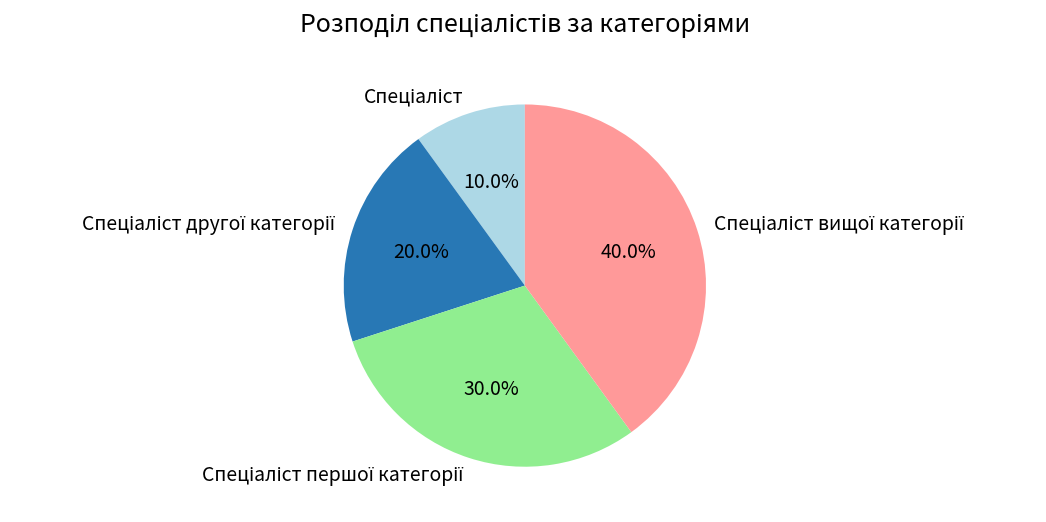

To the nearest percent, what is the average slice percentage?

25%